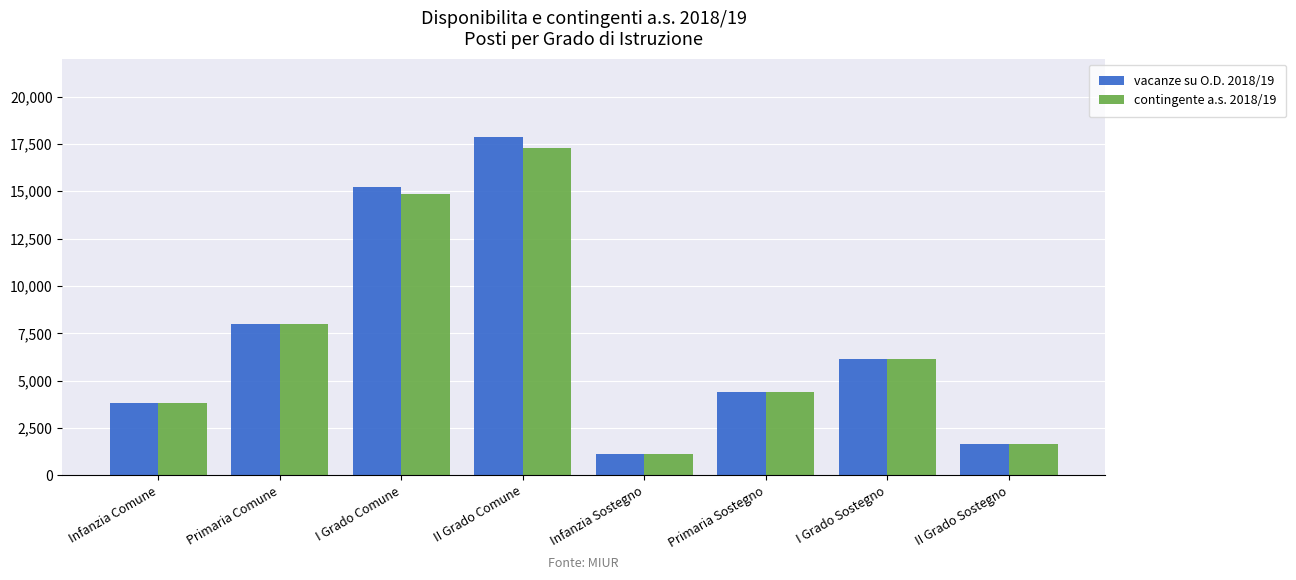

What is the spread (max minus min) of values at II Grado Sostegno?

10